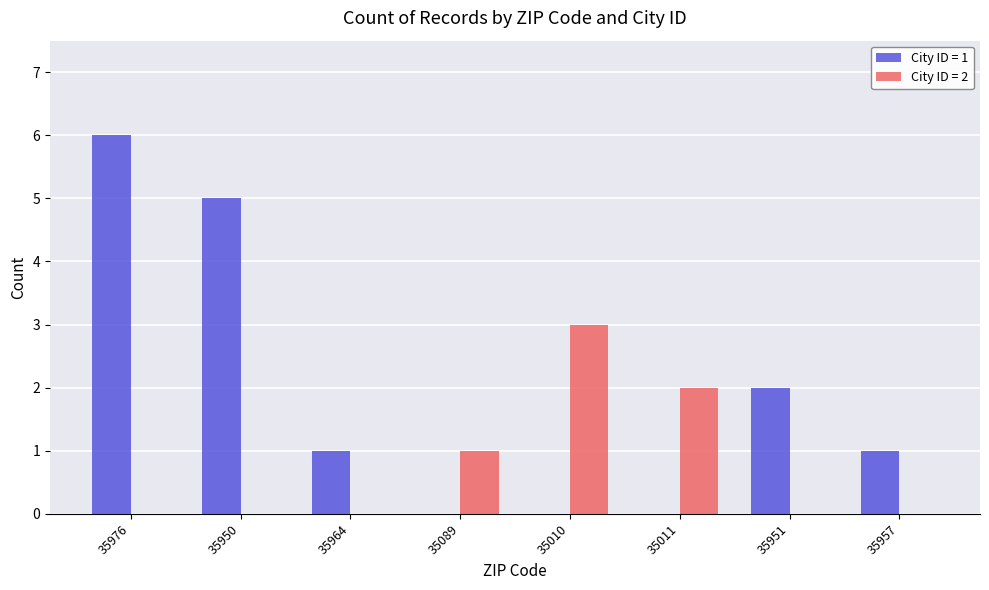

At which category is the sum across all series the highest?

35976